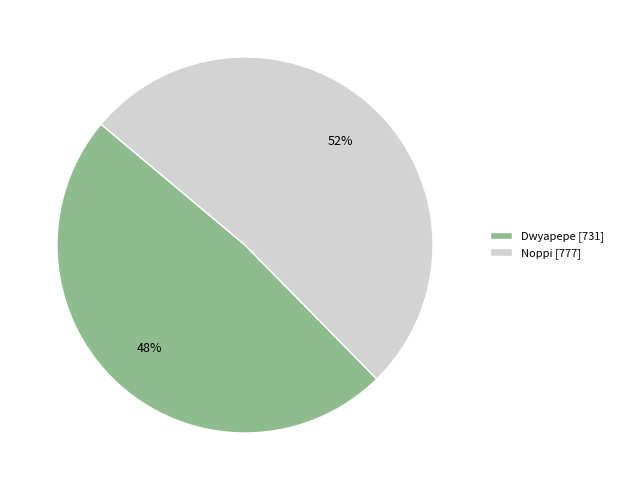

What is the majority slice?

Noppi